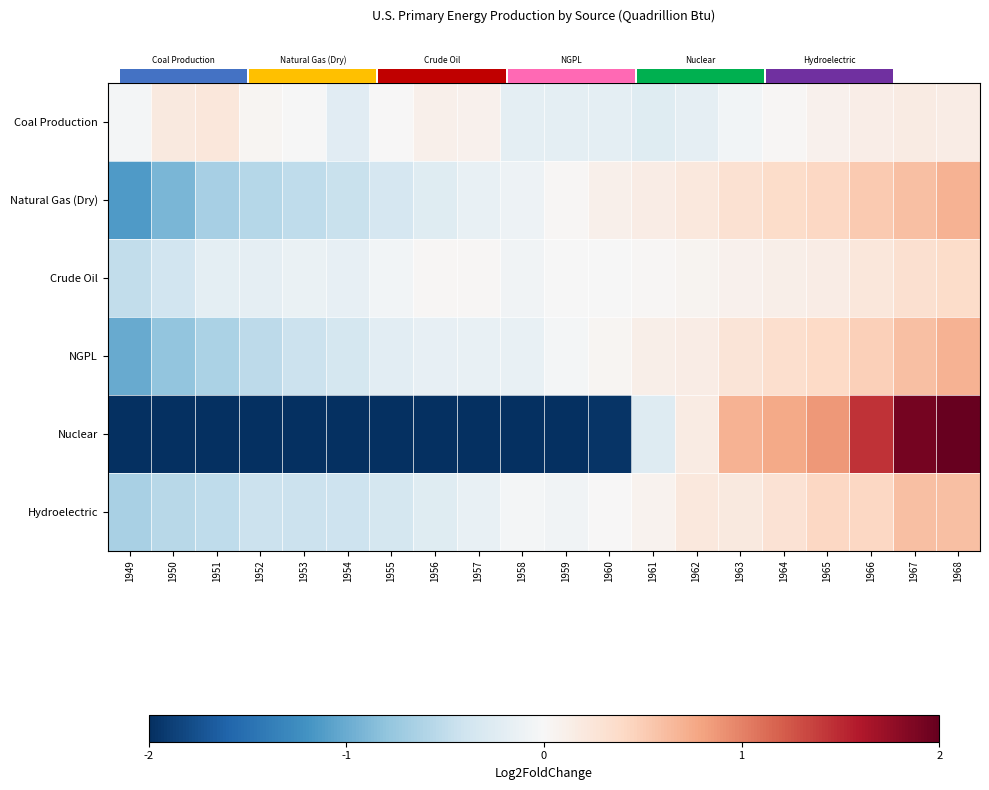

At 1958, list the series in order from largest to smallest.

Hydroelectric, Crude Oil, Natural Gas (Dry), NGPL, Coal Production, Nuclear